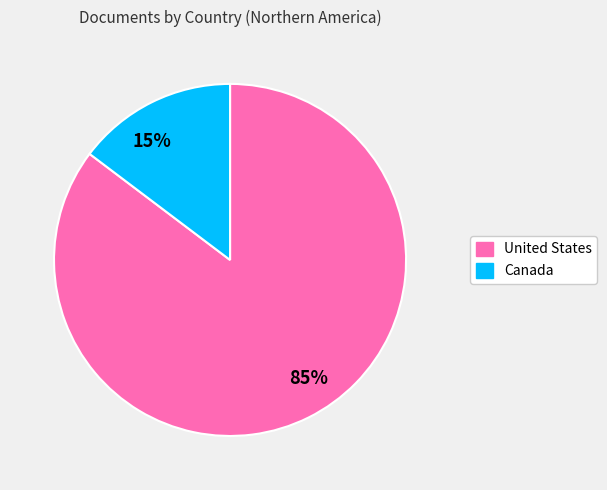

Between 85% and 15%, which is larger?

85%